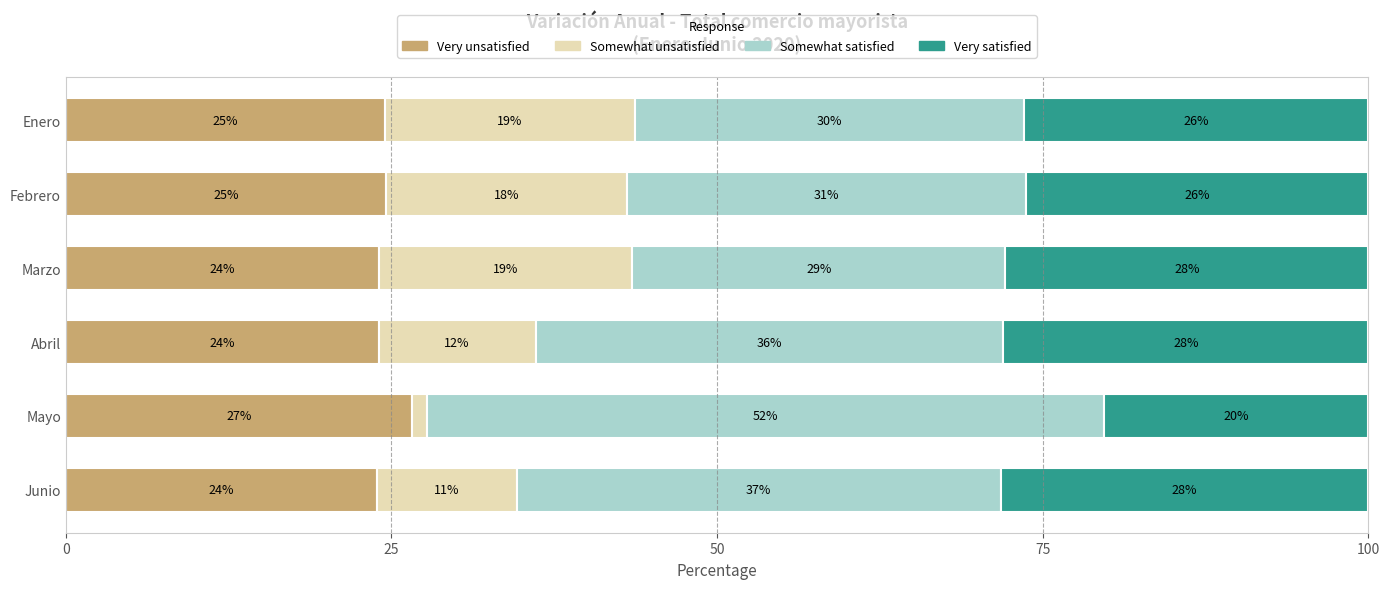

Reading left to right, list all the values displayed in this chart.

Very unsatisfied: 24.5	24.6	24.0	24.0	26.6	23.9
Somewhat unsatisfied: 19.2	18.5	19.5	12.1	1.2	10.7
Somewhat satisfied: 29.9	30.6	28.6	35.9	51.9	37.2
Very satisfied: 26.4	26.3	27.9	28.0	20.3	28.2